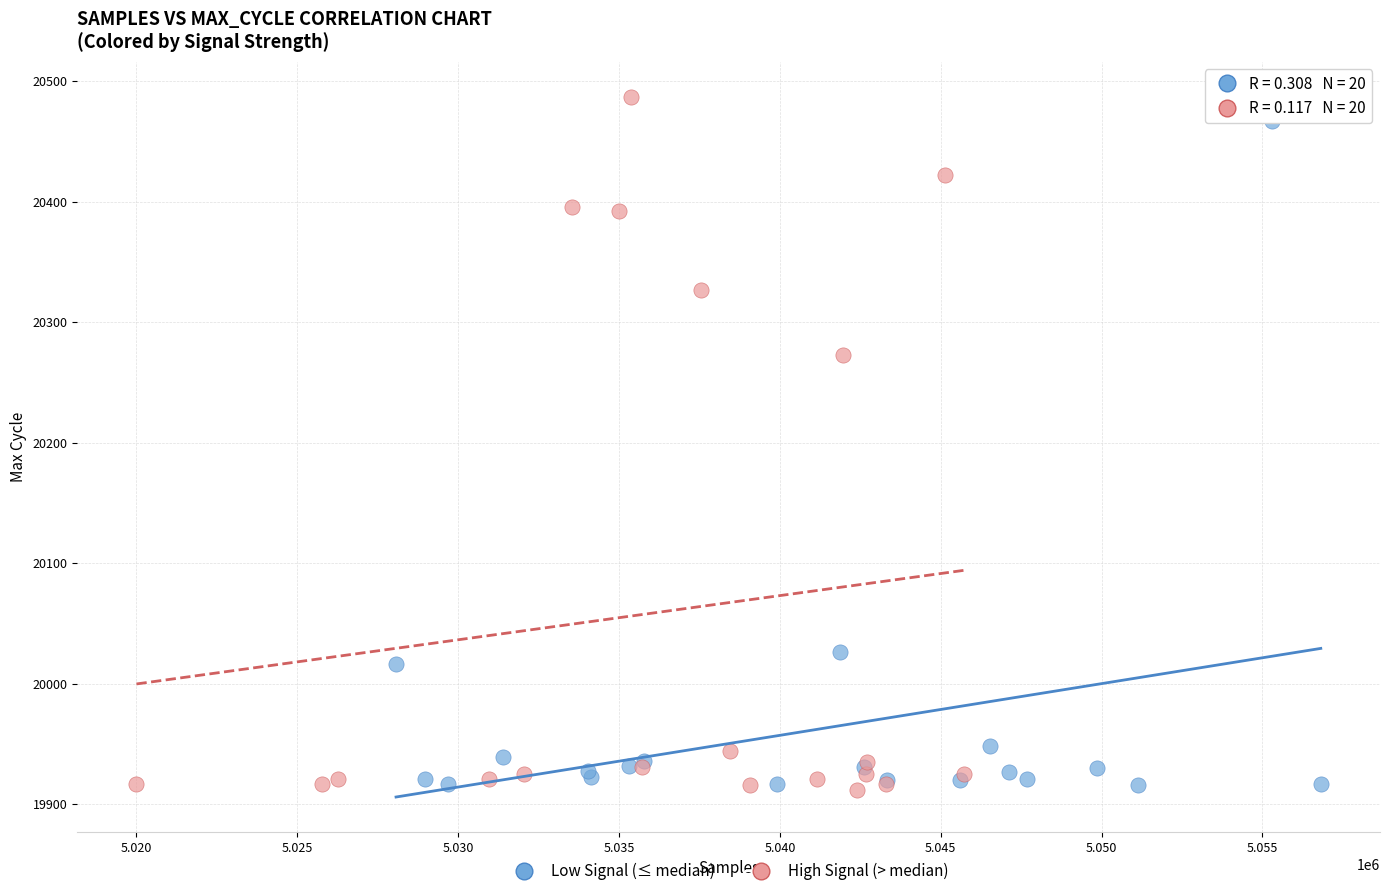

Which series has the widest spread of Y values?

High Signal (> median)